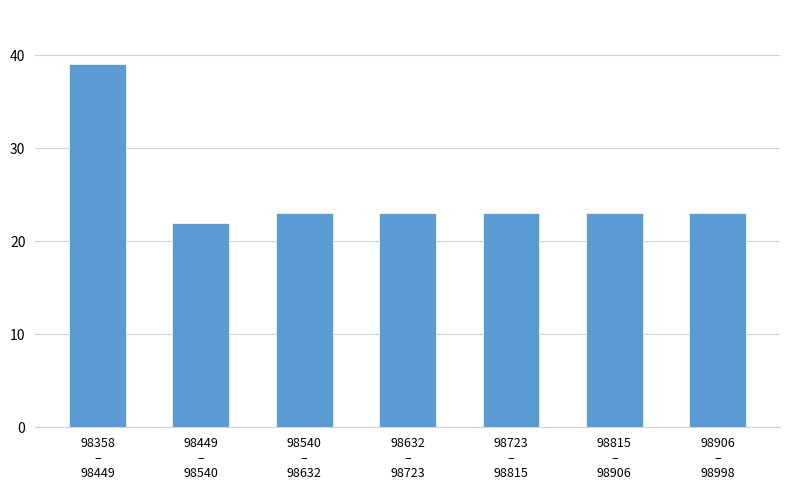

Reading left to right, list all the values displayed in this chart.

39	22	23	23	23	23	23